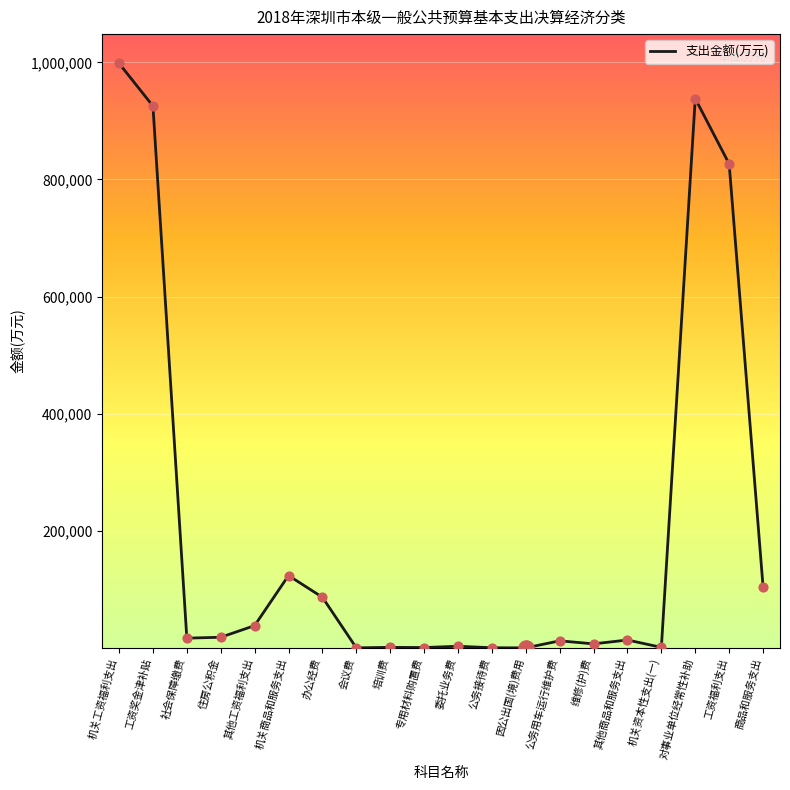

What is the change in value from 机关商品和服务支出 to 商品和服务支出?

-19032